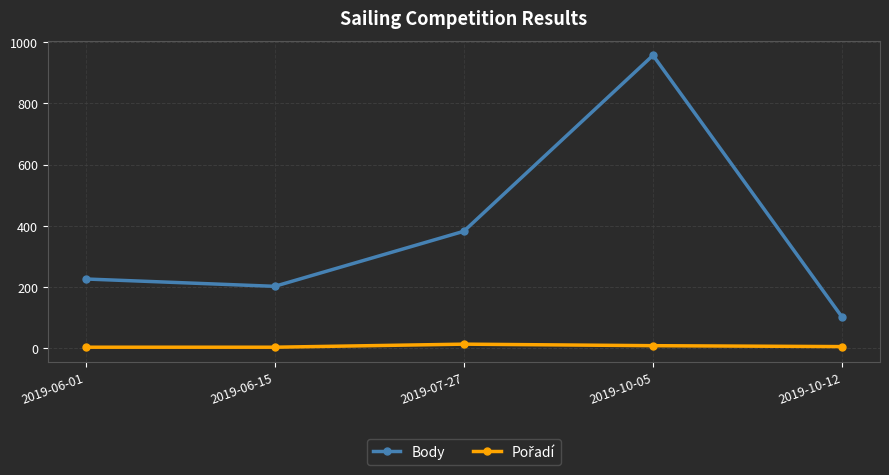

The value of Body at 2019-07-27 is 382. True or false?

True